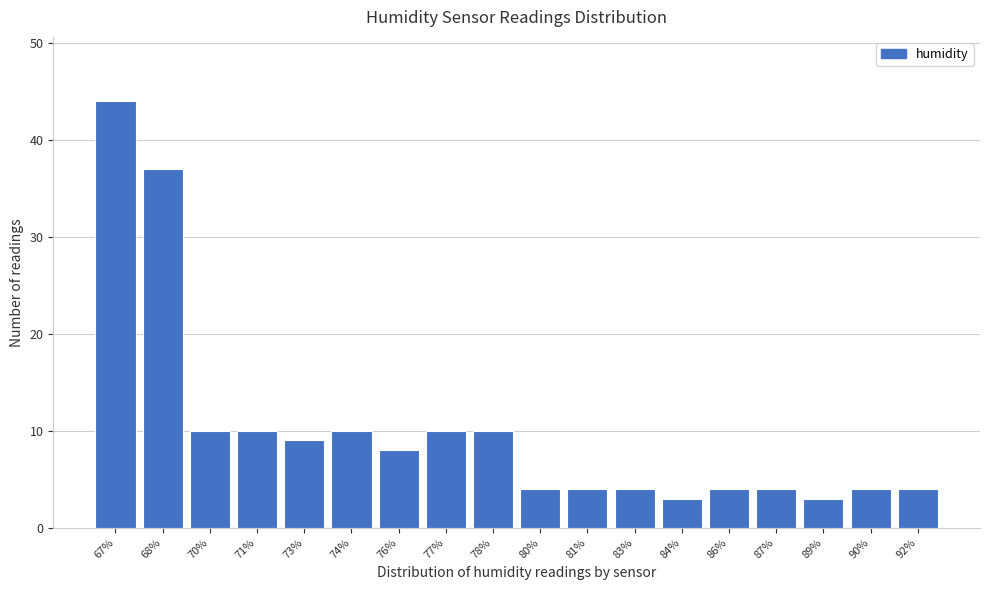

Reading right to left, transcribe all the data shown in this chart.

4	4	3	4	4	3	4	4	4	10	10	8	10	9	10	10	37	44